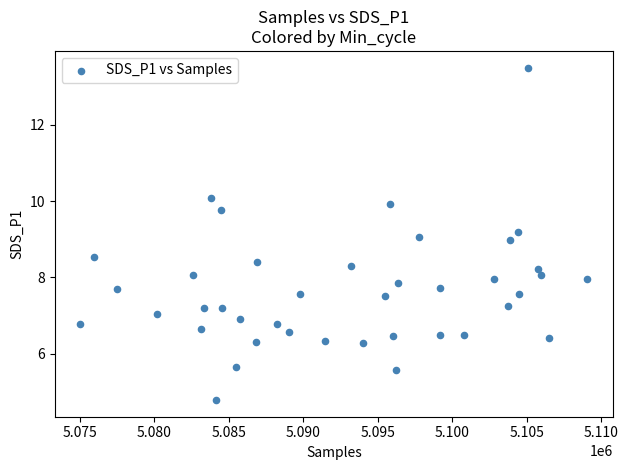

What is the range of Y values (max minus min)?

8.7